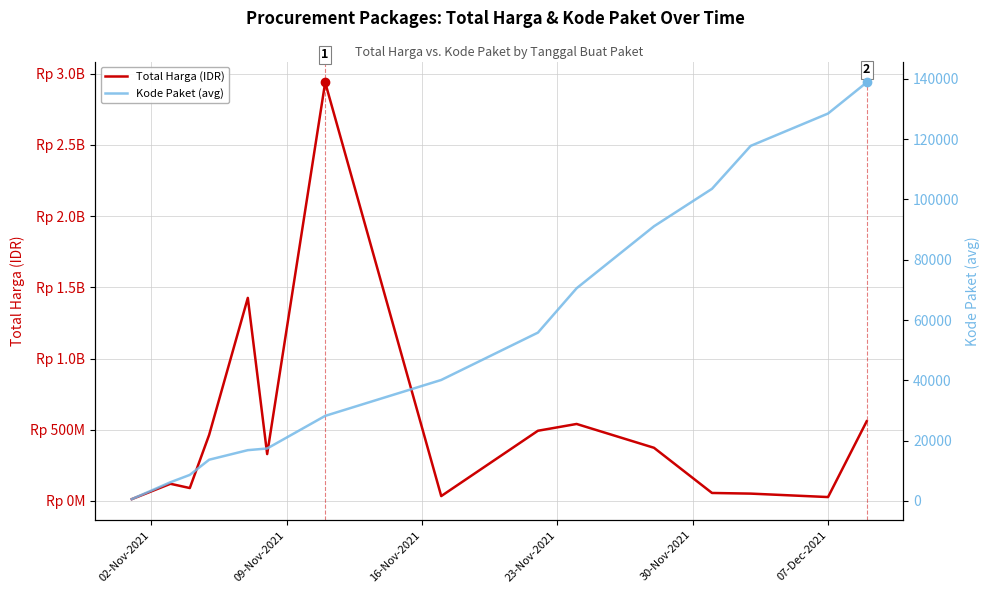

At which label does Total Harga (IDR) reach its minimum?

02-Nov-2021